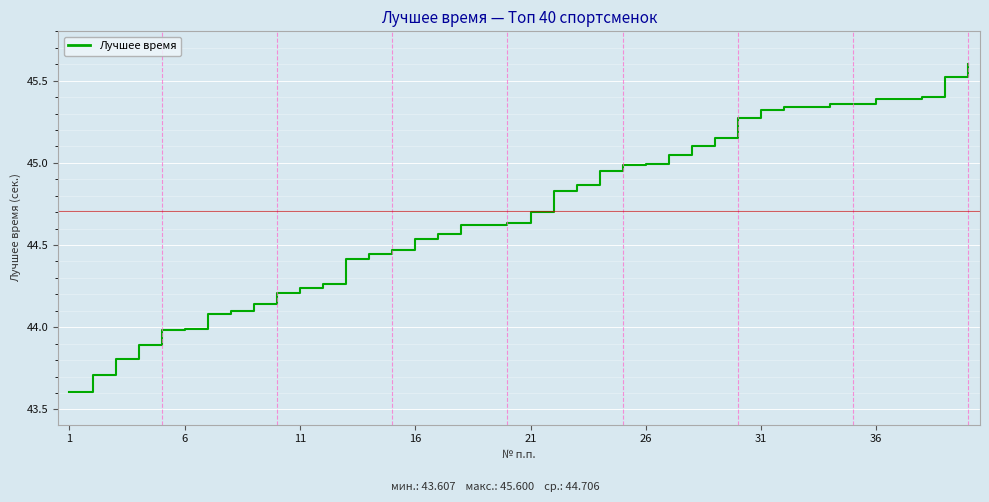

What is the maximum value shown in the chart?

45.6